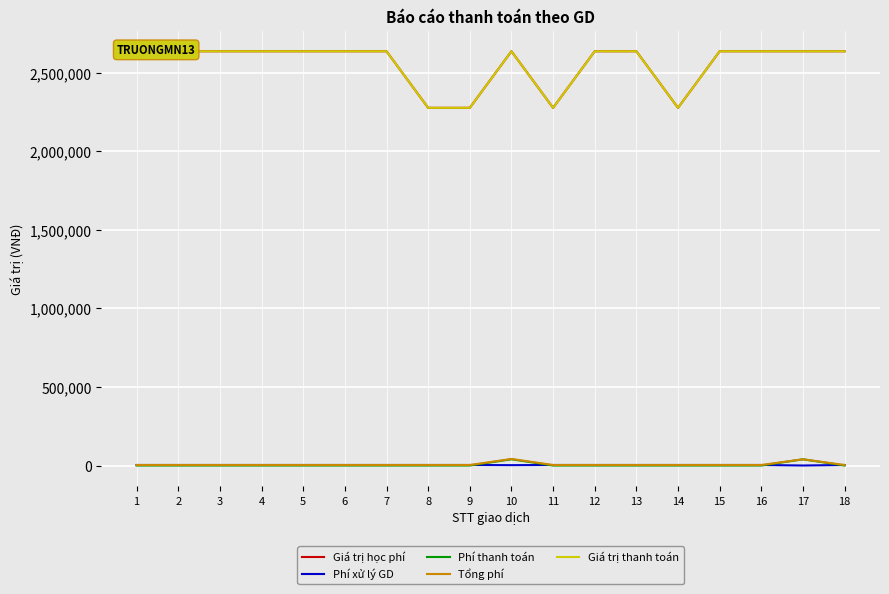

At which category is the sum across all series the highest?

10